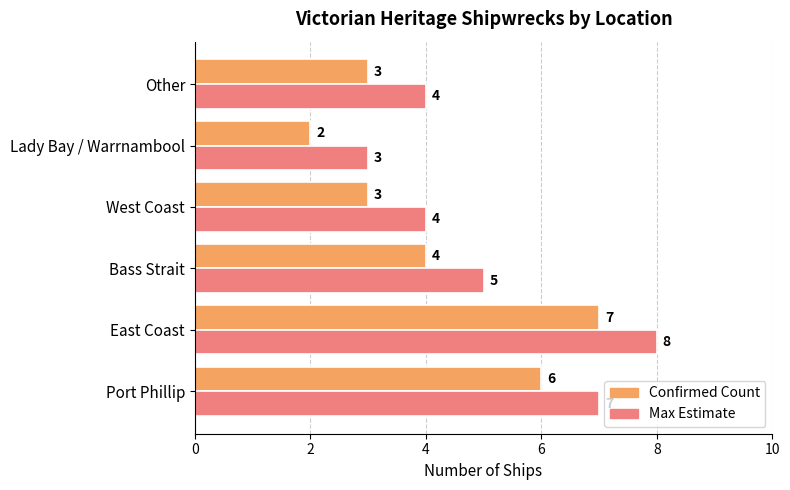

At which category is the sum across all series the highest?

East Coast